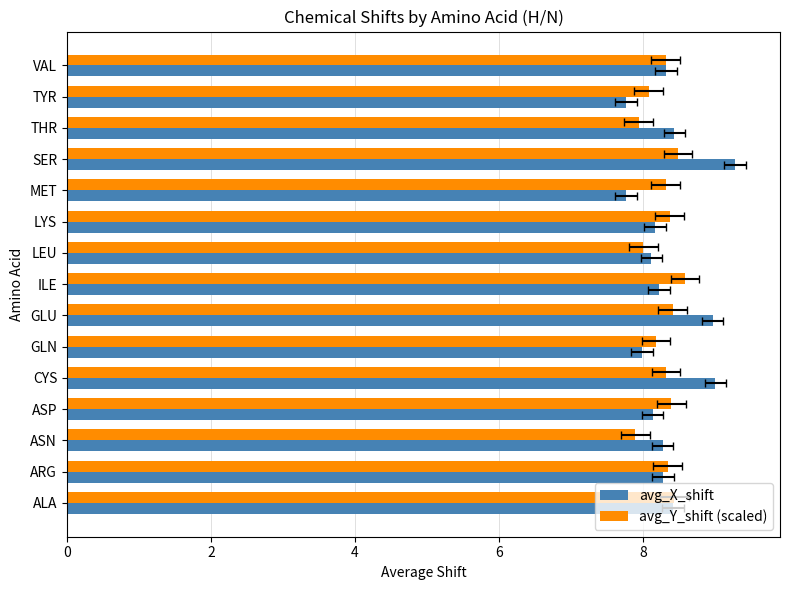

Reading left to right, what are all the values shown in this chart?

avg_X_shift: 8.4	8.3	8.3	8.1	9.0	8.0	9.0	8.2	8.1	8.2	7.8	9.3	8.4	7.8	8.3
avg_Y_shift (scaled): 8.4	8.3	7.9	8.4	8.3	8.2	8.4	8.6	8.0	8.4	8.3	8.5	7.9	8.1	8.3